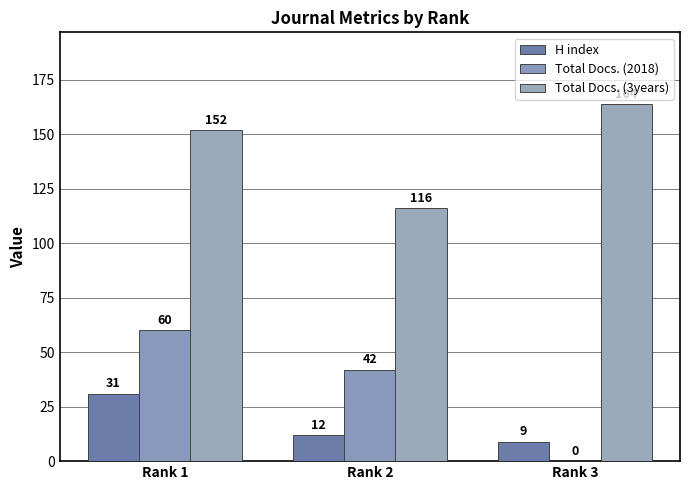

Are the bars grouped side by side (vs. stacked)?

Yes